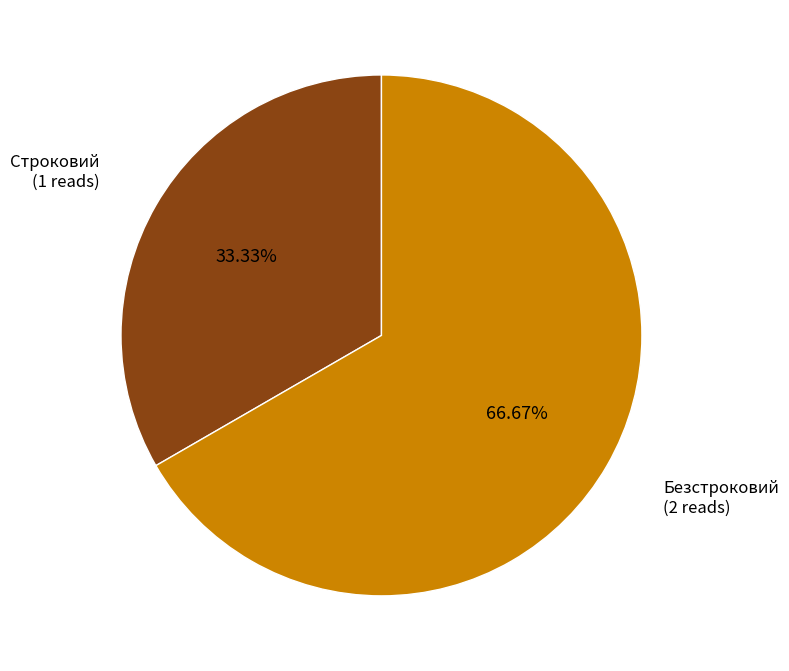

To the nearest percent, what is the difference between the largest and smallest slice percentages?

33%